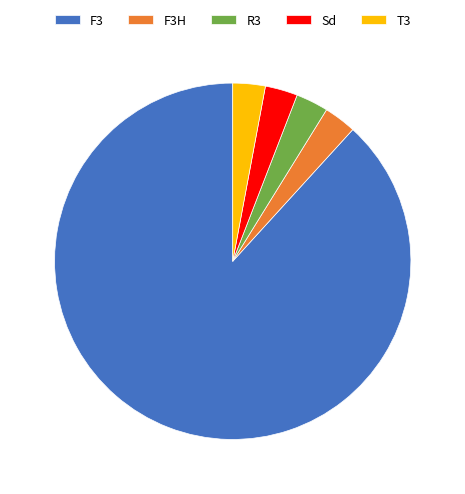

The F3 slice represents 74% of the pie. True or false?

False